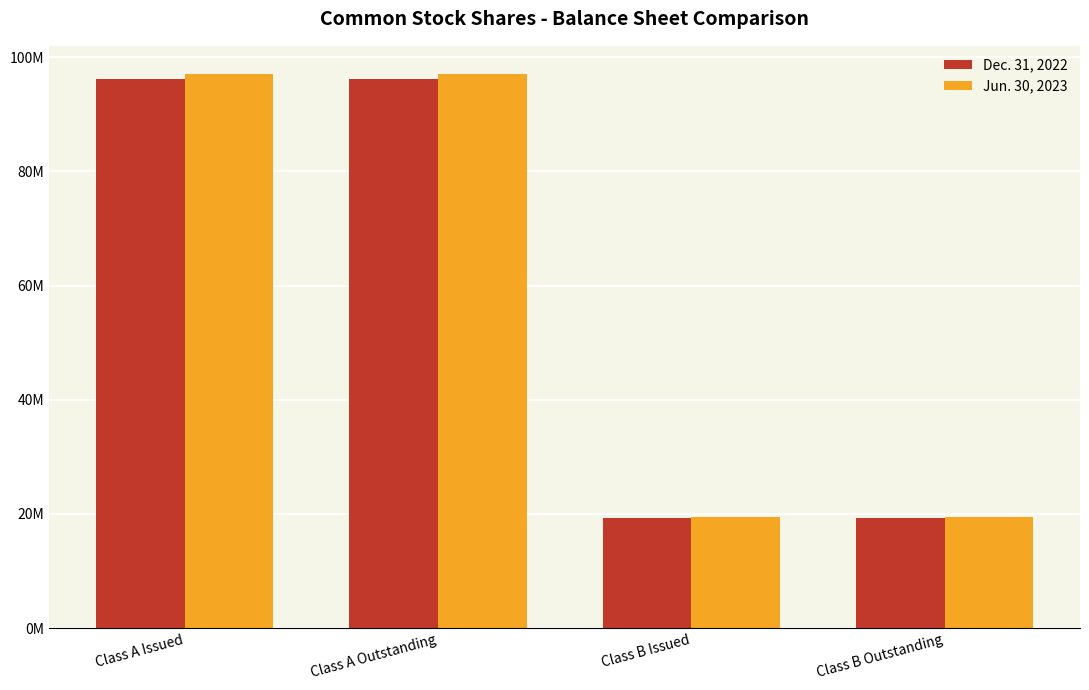

What position from the right is Class A Issued?

4